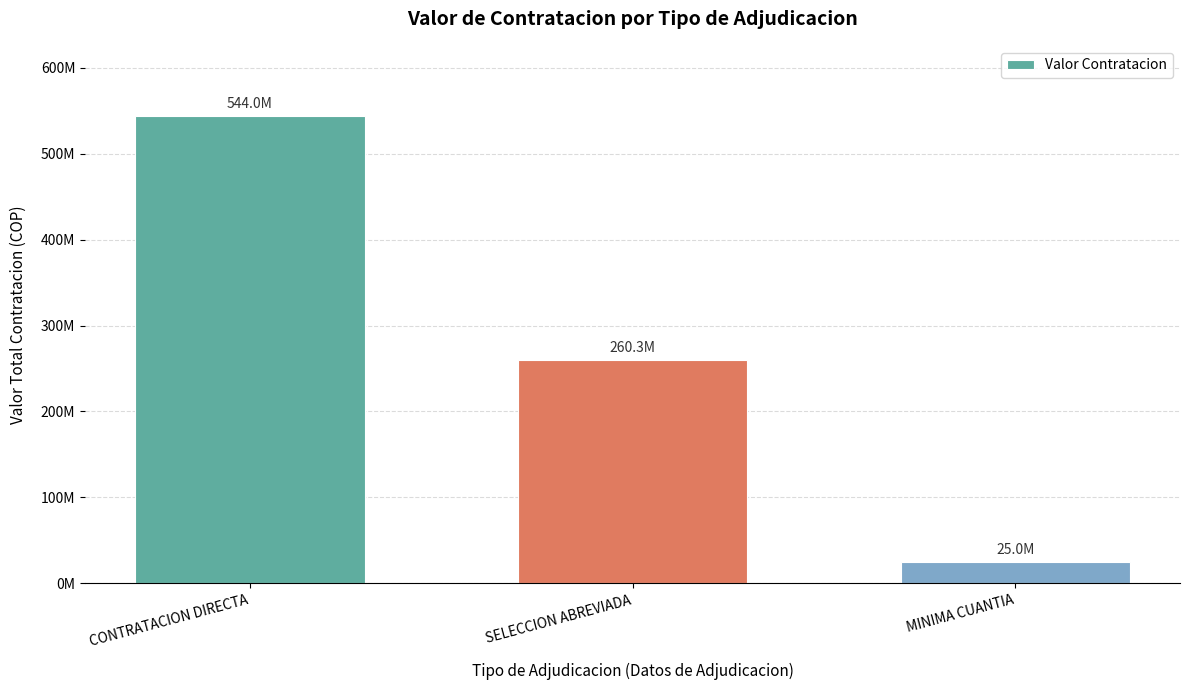

What is the change in value from SELECCION ABREVIADA to MINIMA CUANTIA?

-235347221